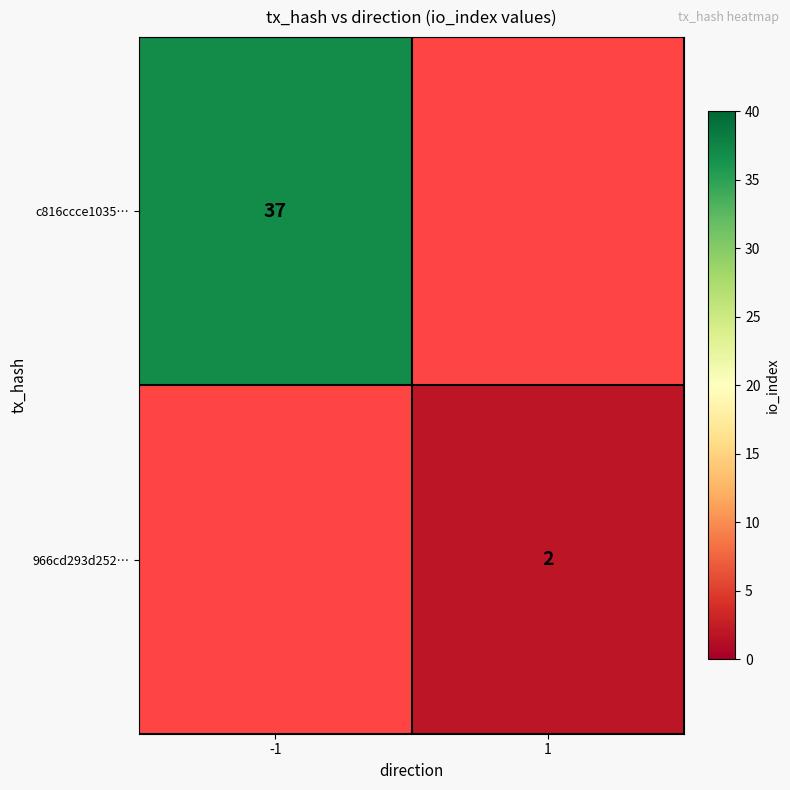

How many categories are shown in the chart?

2